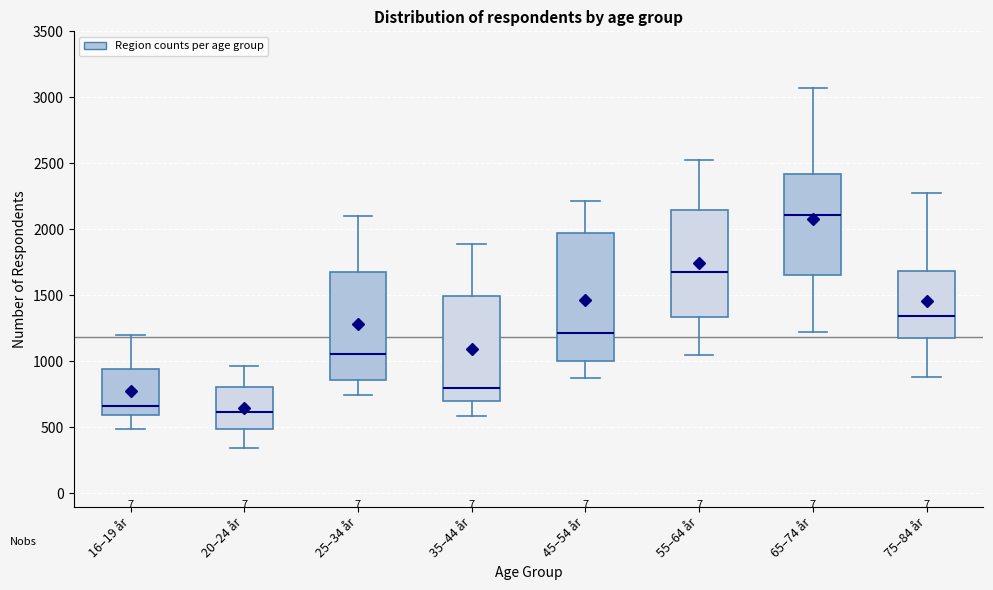

Comparing the boxes themselves (not the whiskers), which one is the tallest?

45–54 år